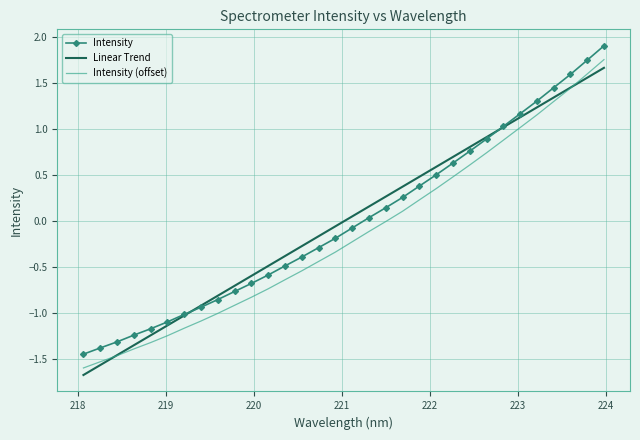

True or false: Intensity (offset) and Intensity intersect in this chart.

False